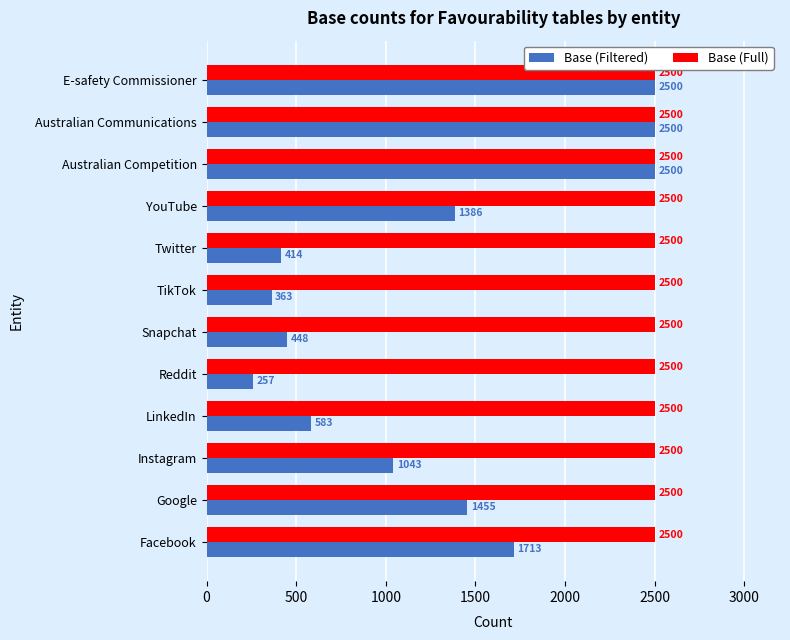

List the series in order of their overall mean, highest first.

Base (Full), Base (Filtered)